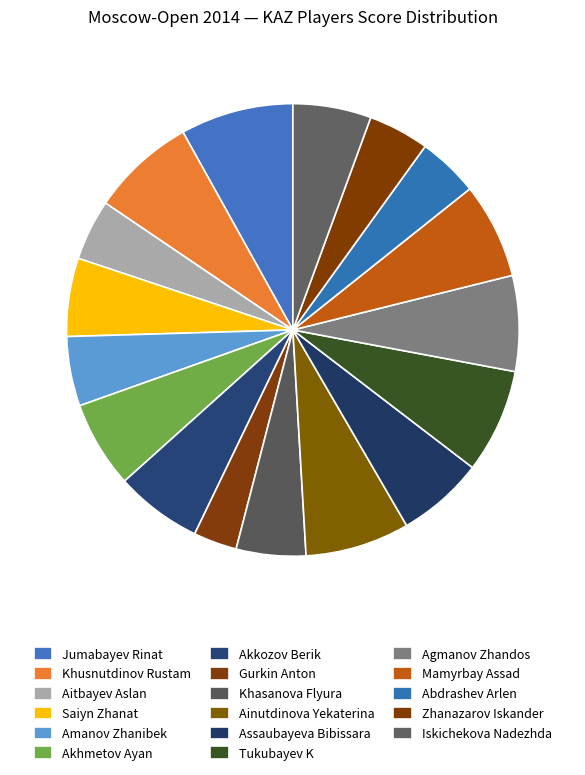

The Tukubayev K slice represents 15% of the pie. True or false?

False